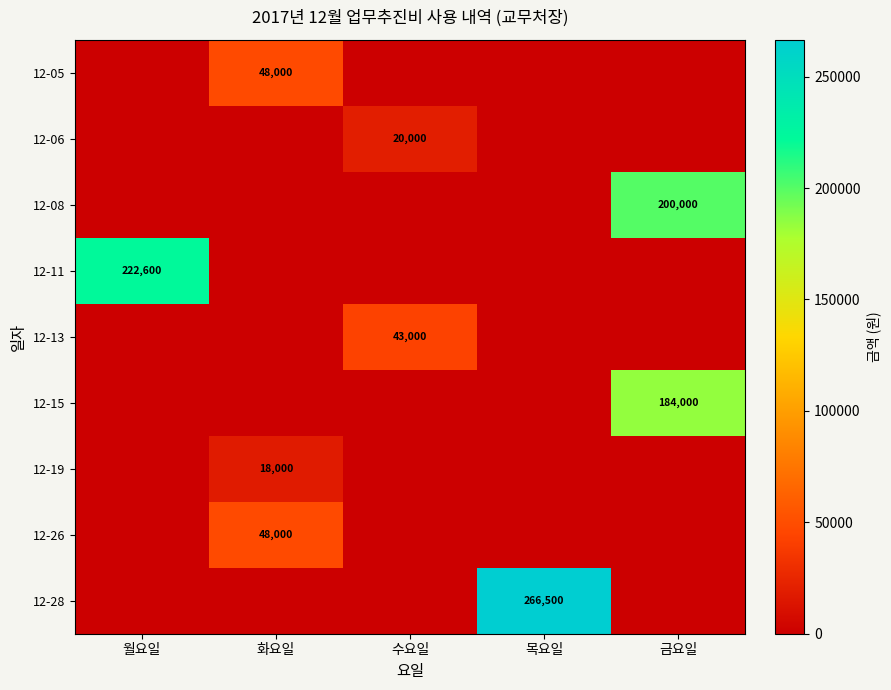

The 12-05 series shows 12781 at 화요일. True or false?

False